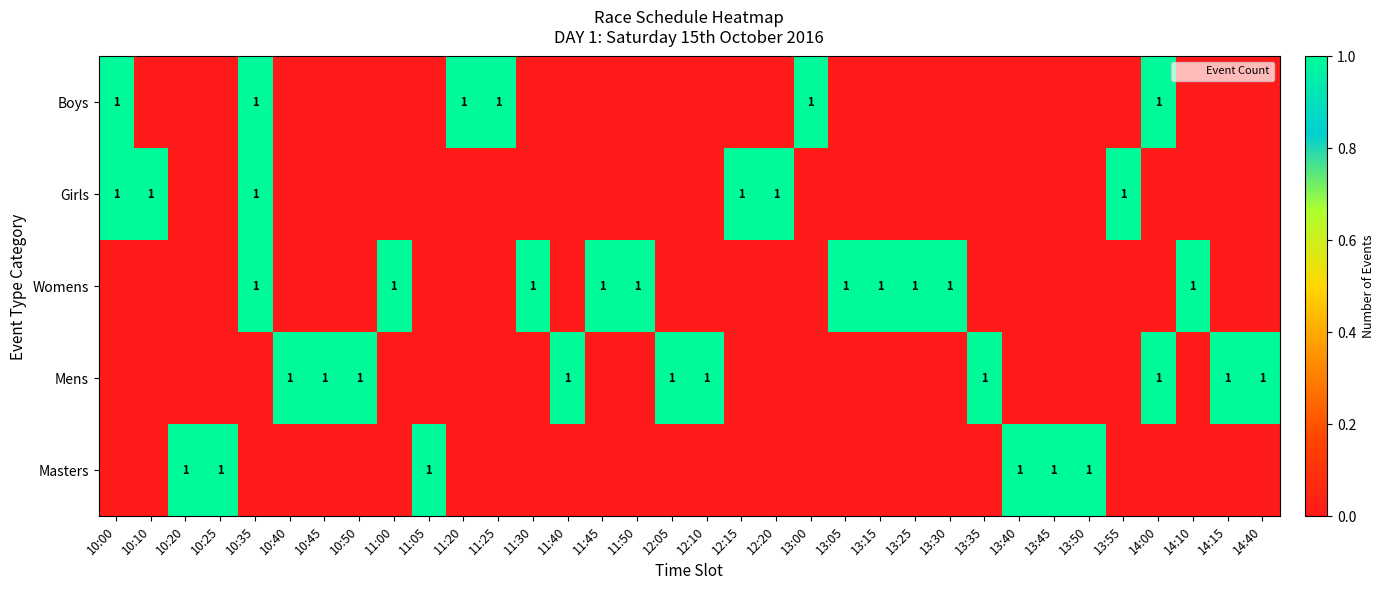

True or false: Masters has a value of 1 at 13:50.

True